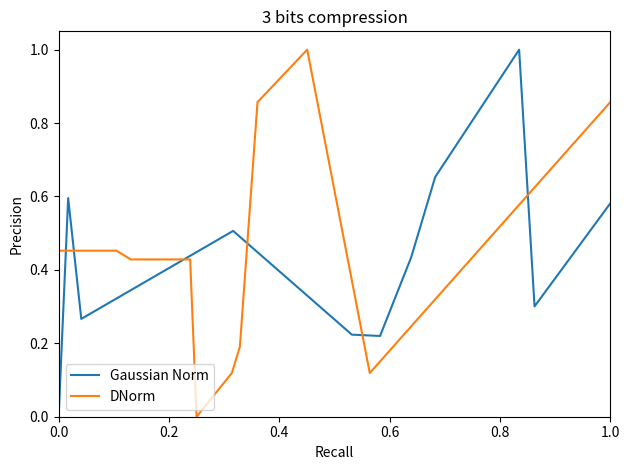

What is the sum of all Gaussian Norm values?

4.8